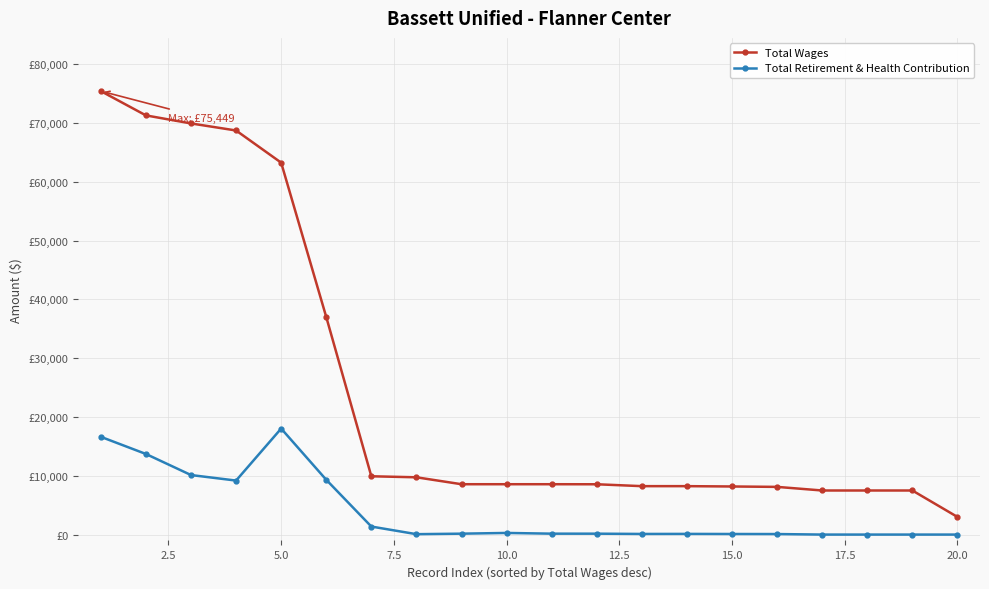

What is the value of the Total Retirement & Health Contribution point at the 13th from the left?

107